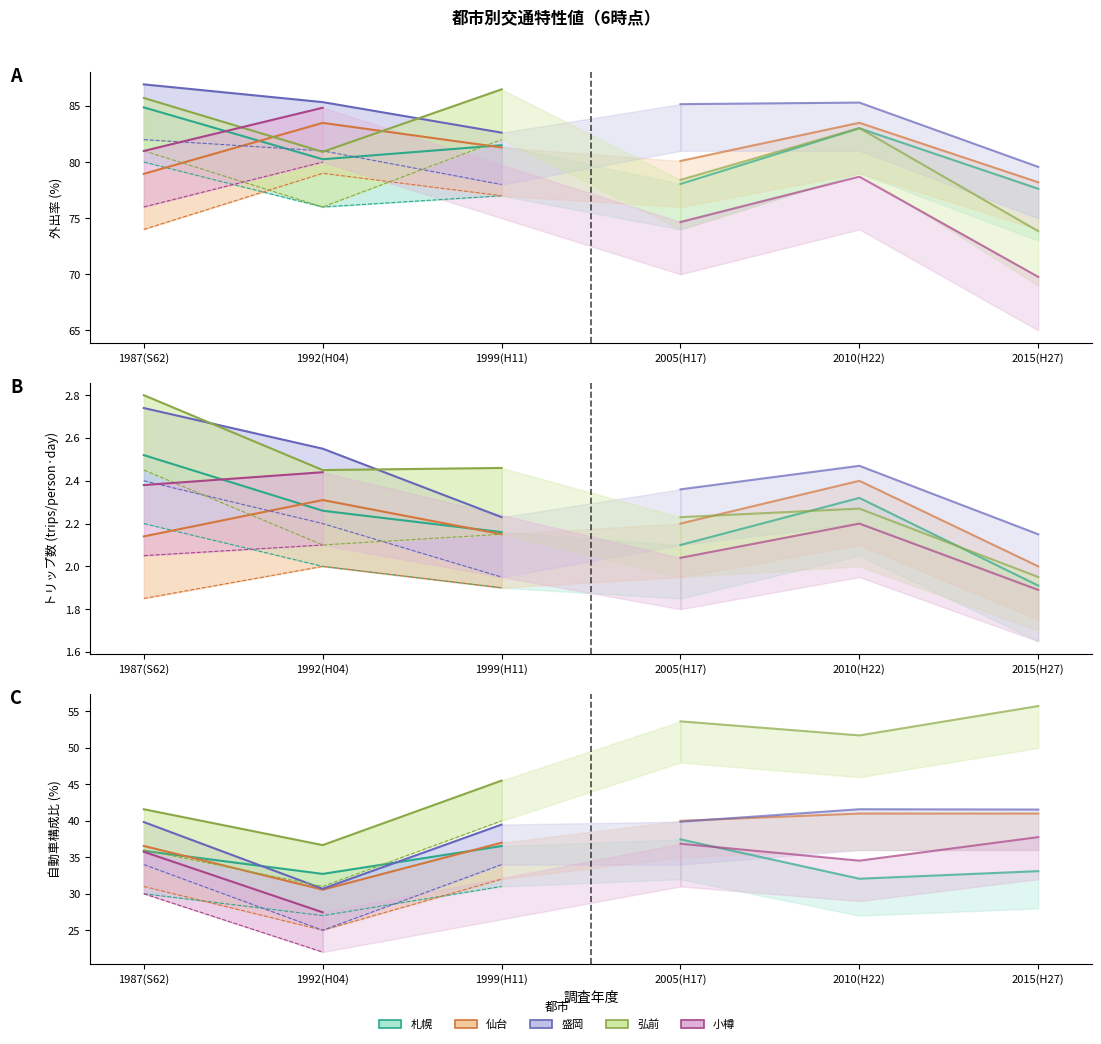

True or false: the data shows 8.3 at 1999(H11).

False